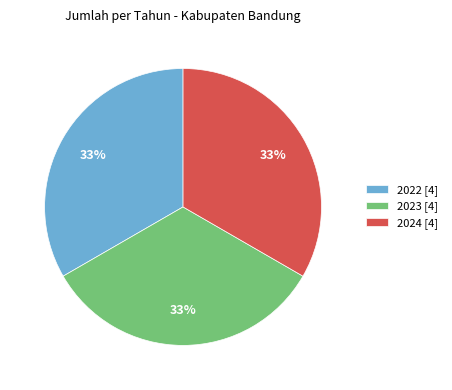

Combined, do 2022 [4] and 2023 [4] account for over 50%?

Yes